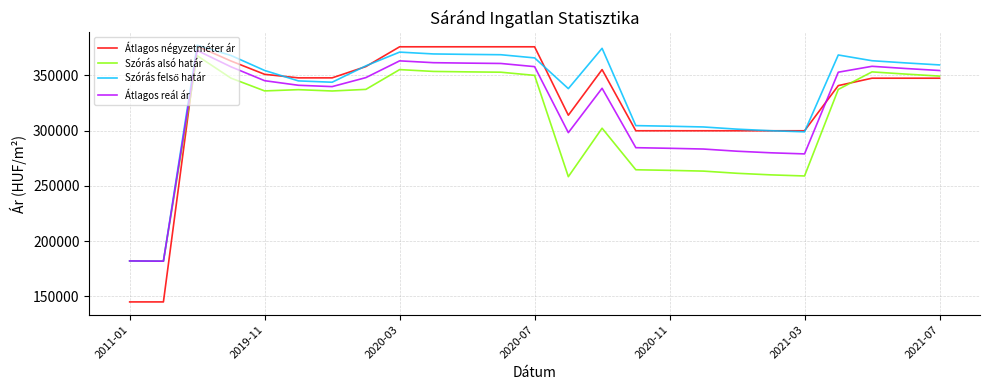

What is the highest value of the Szórás alsó határ series?

367751